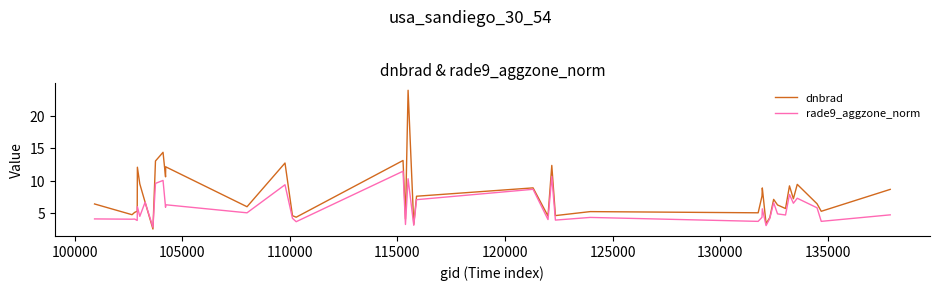

Which series has the largest total across all categories?

dnbrad